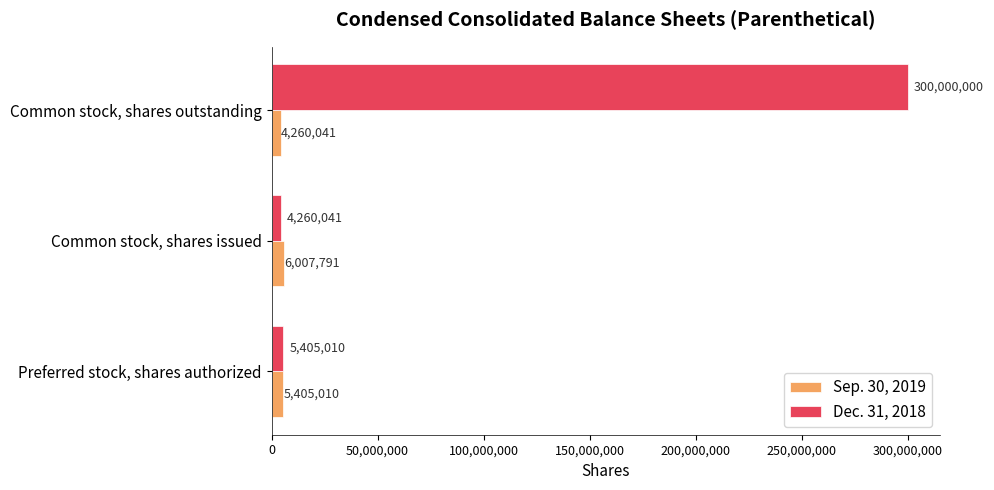

At which category is the sum across all series the highest?

Common stock, shares outstanding